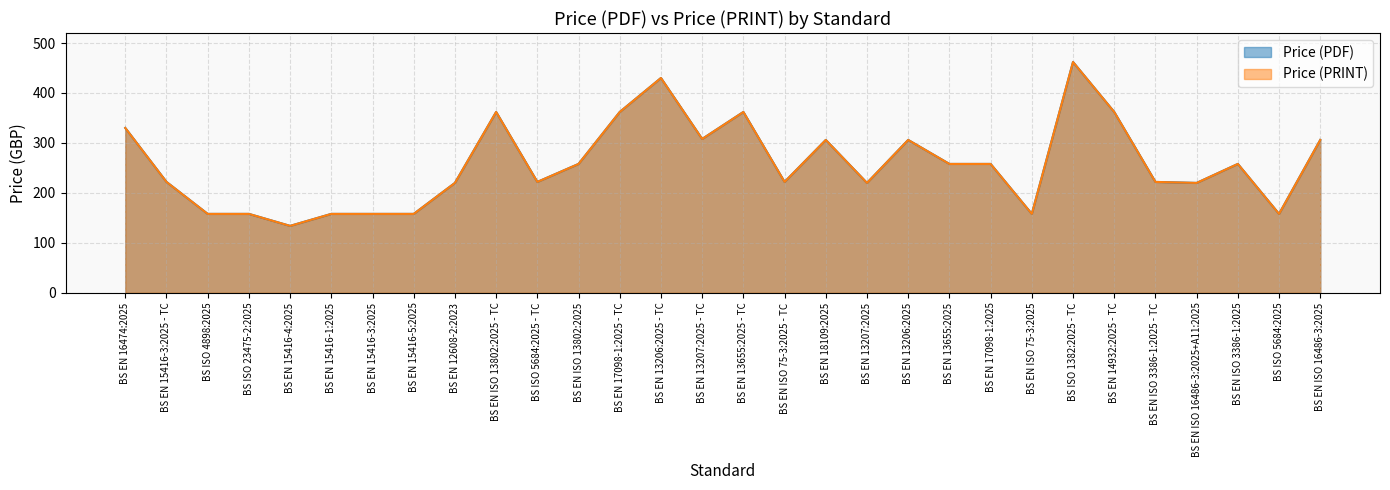

What is the label of the 11th point from the right?

BS EN 13206:2025